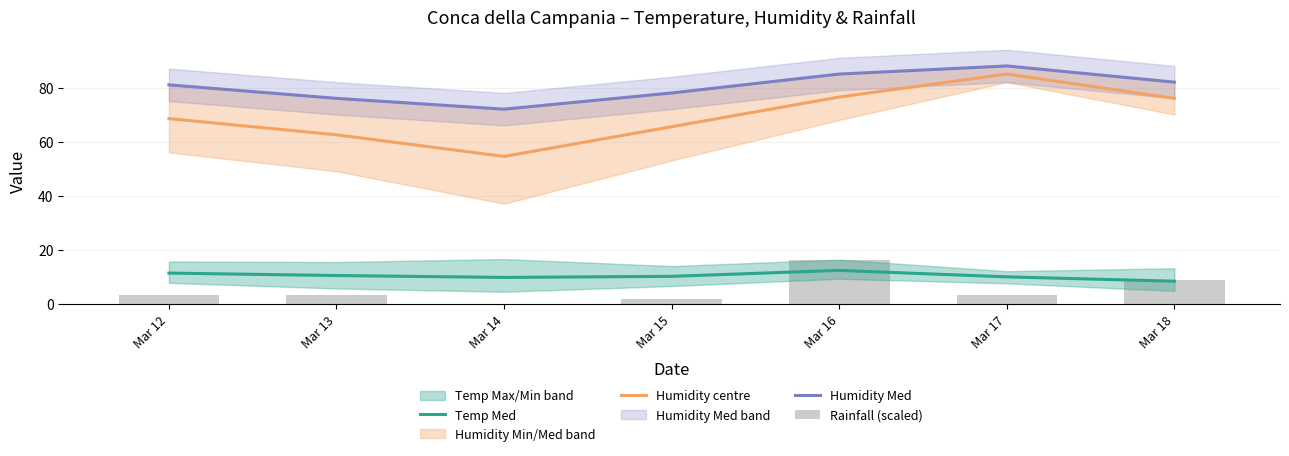

At which label does Humidity Med first exceed 81?

Mar 16